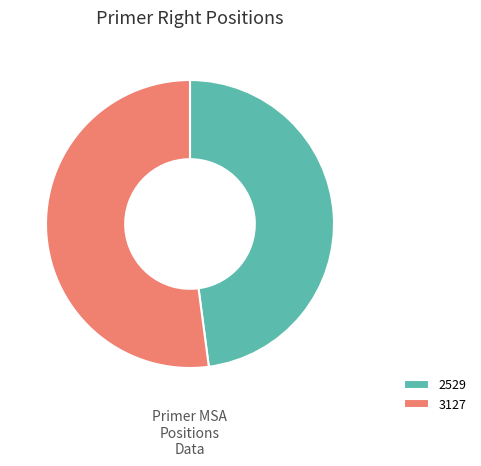

What is the smallest slice in the pie chart?

2529